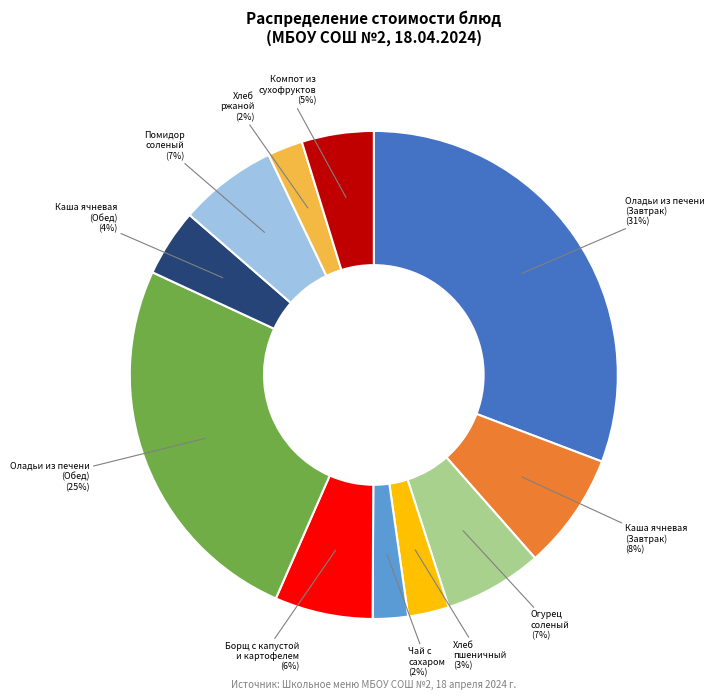

True or false: Каша ячневая (Обед) accounts for 14% of the total.

False